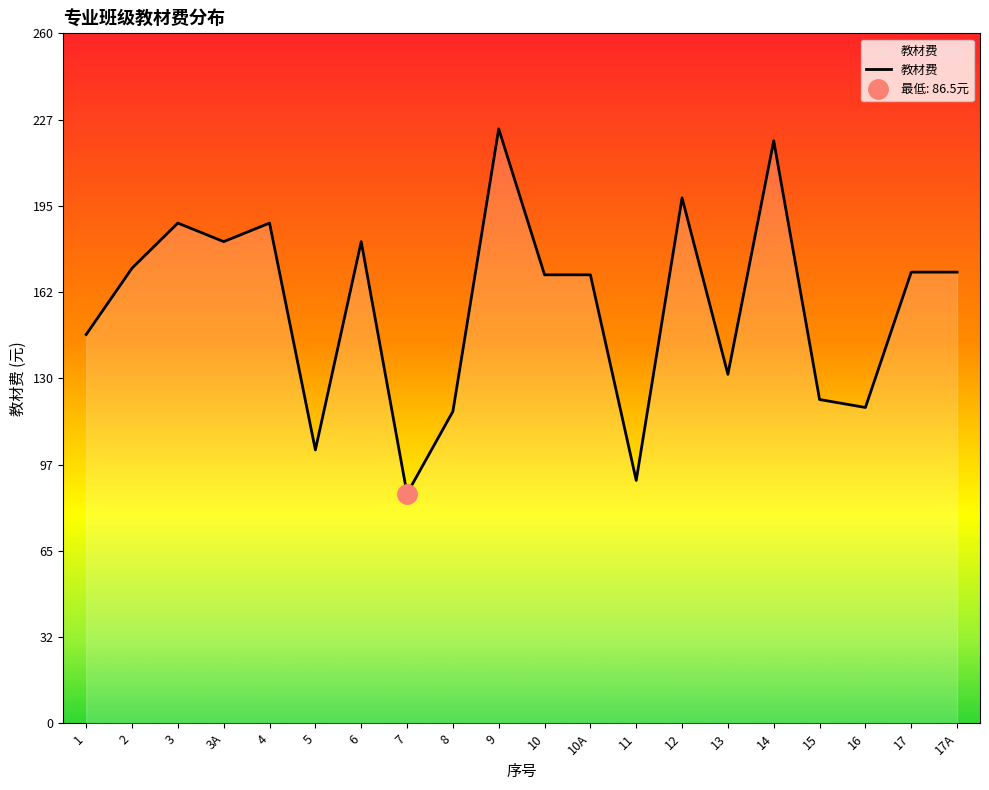

At which label does the data first exceed 170?

2